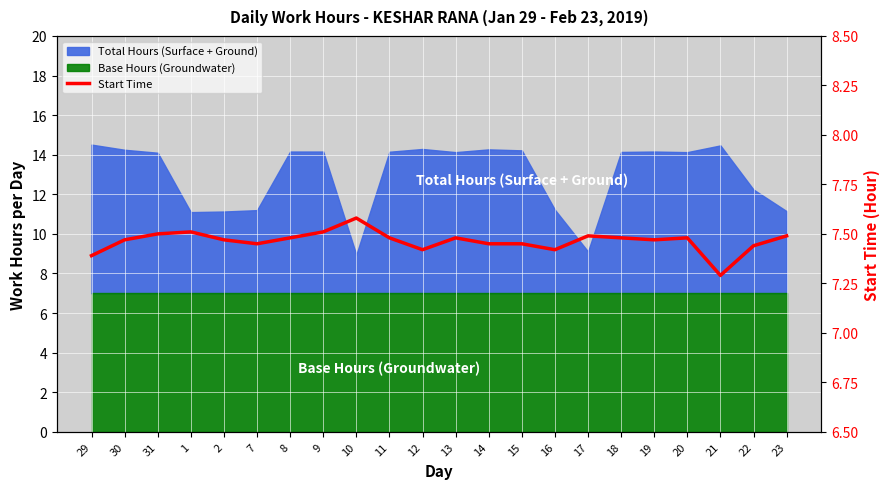

What position from the right is 23?

1